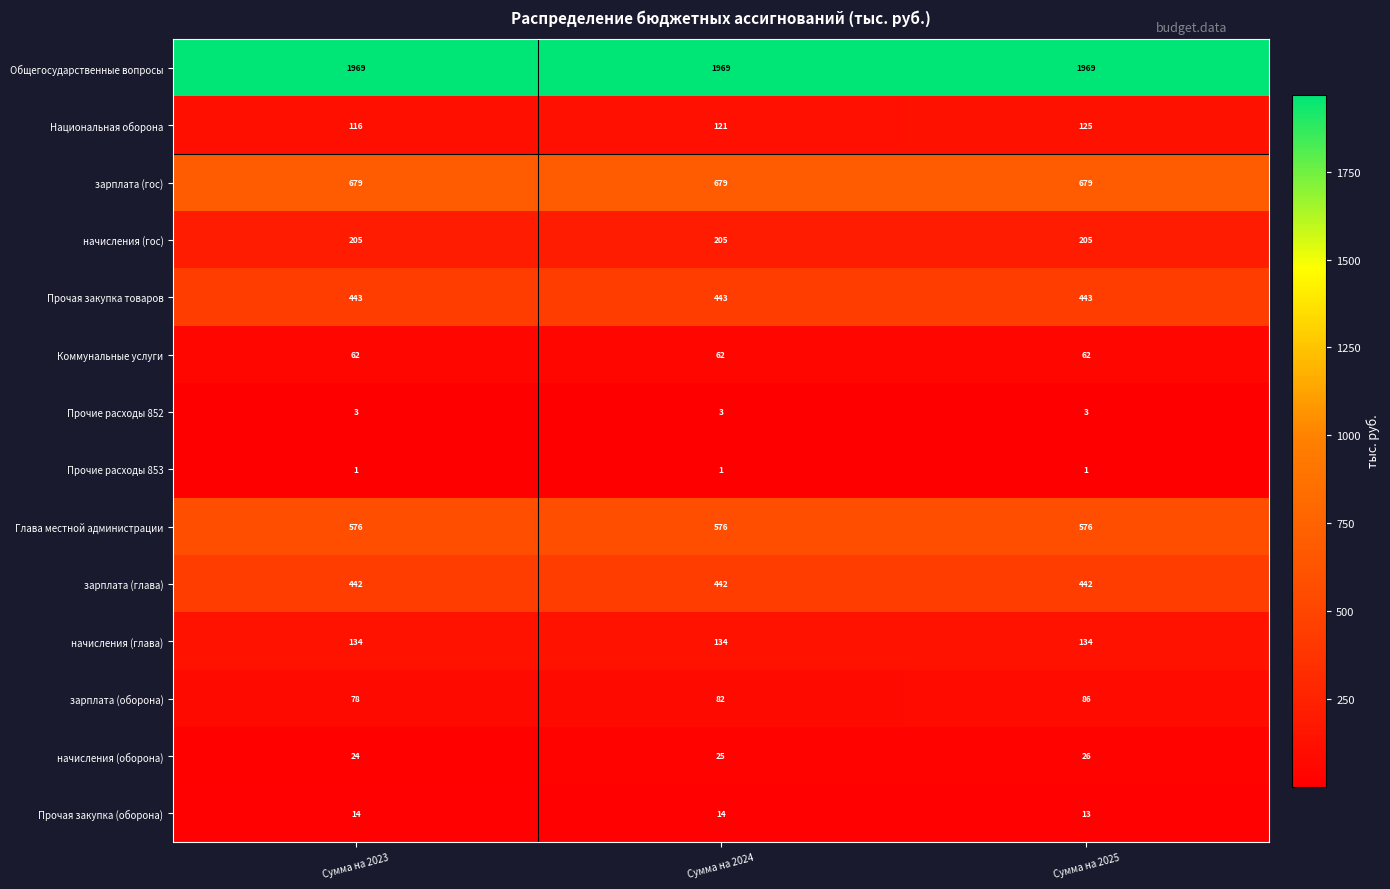

Rank the series by their maximum value, from highest to lowest.

Общегосударственные вопросы, зарплата (гос), Глава местной администрации, Прочая закупка товаров, зарплата (глава), начисления (гос), начисления (глава), Национальная оборона, зарплата (оборона), Коммунальные услуги, начисления (оборона), Прочая закупка (оборона), Прочие расходы 852, Прочие расходы 853